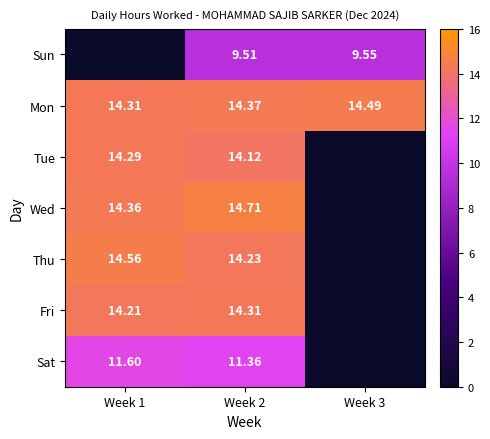

Which series has the largest total across all categories?

Mon